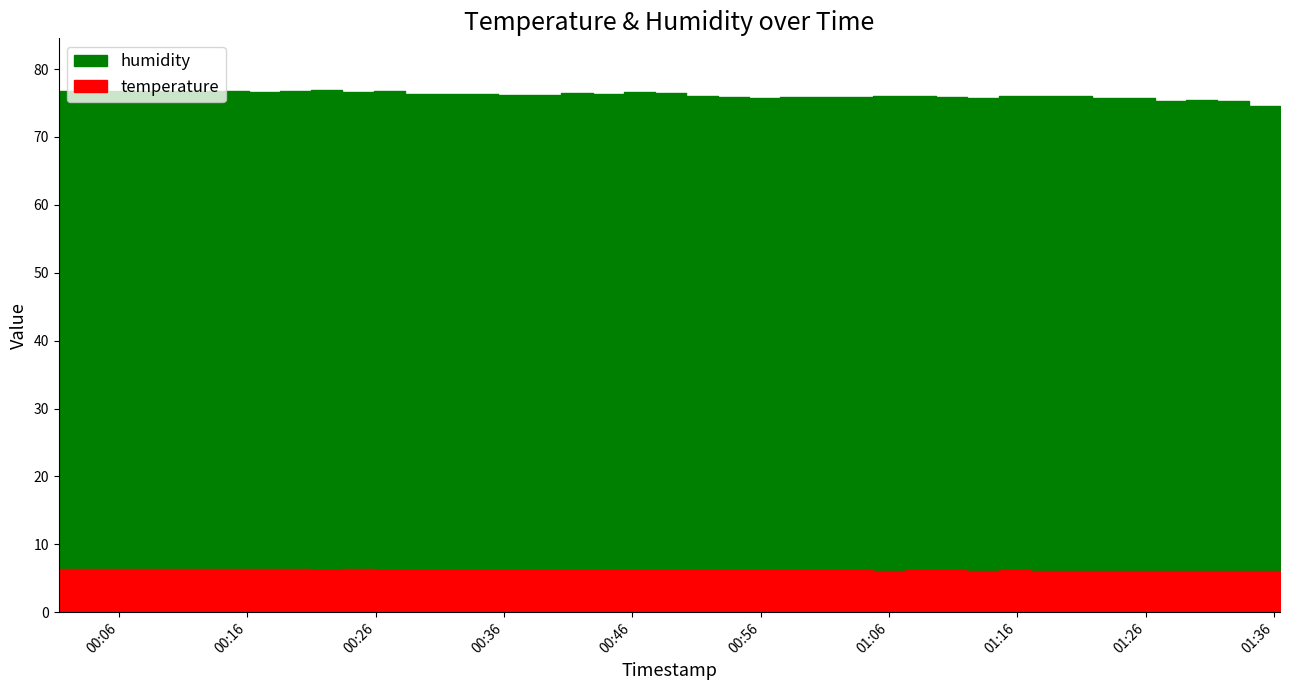

How many values in the humidity series are below 76?

16